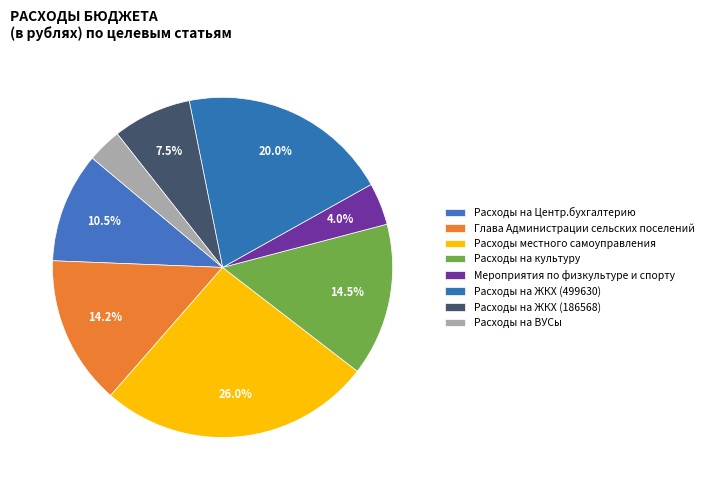

How many segments does this pie chart have?

8